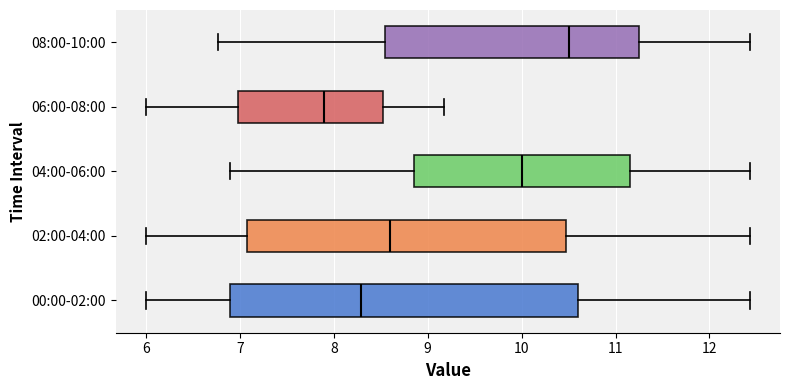

Which box is the widest, from its left edge to its right edge?

00:00-02:00